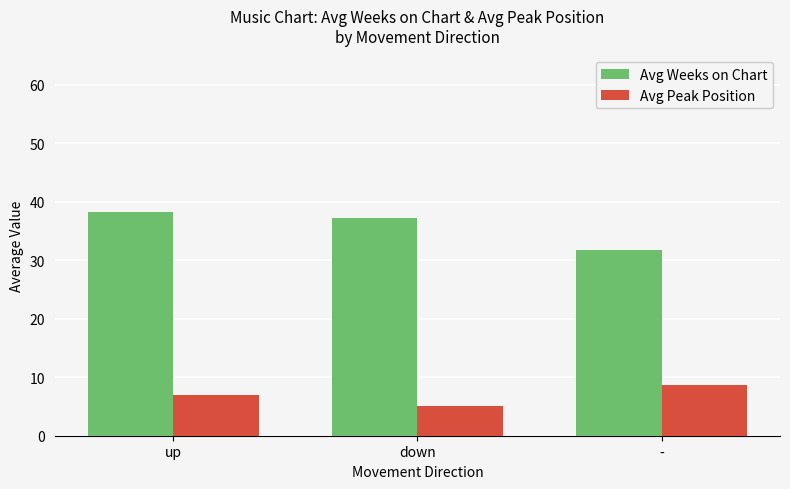

Is it true that Avg Weeks on Chart equals 19.0 at up?

False